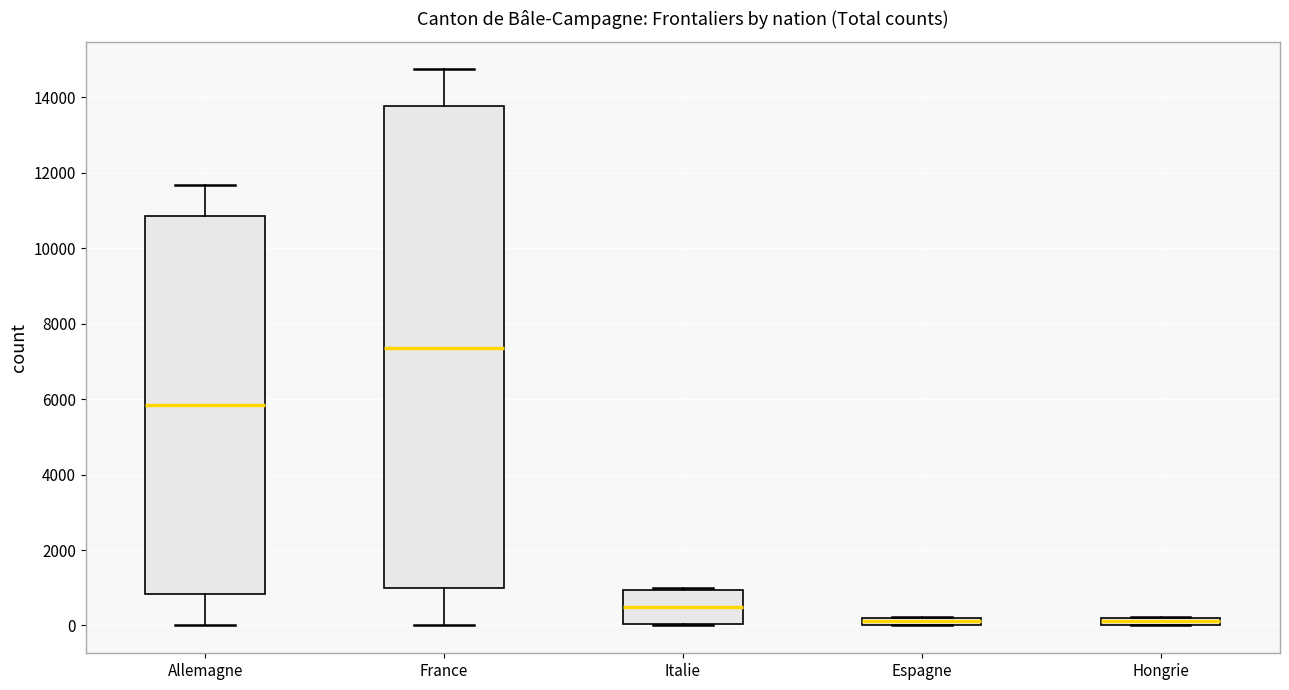

Where is the upper edge of the box for Espagne on the y-axis? The values are not printed on the chart, so give them approximately, as read against the axis.

200